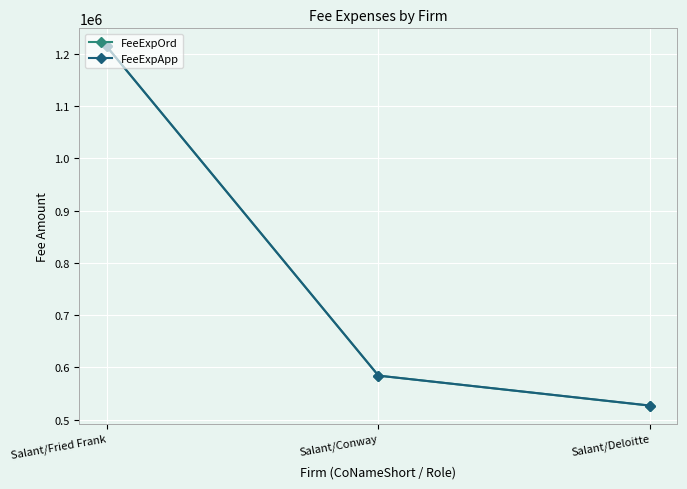

Reading left to right, transcribe all the data shown in this chart.

FeeExpOrd: 1214334	584053	526514
FeeExpApp: 1214334	584053	526714